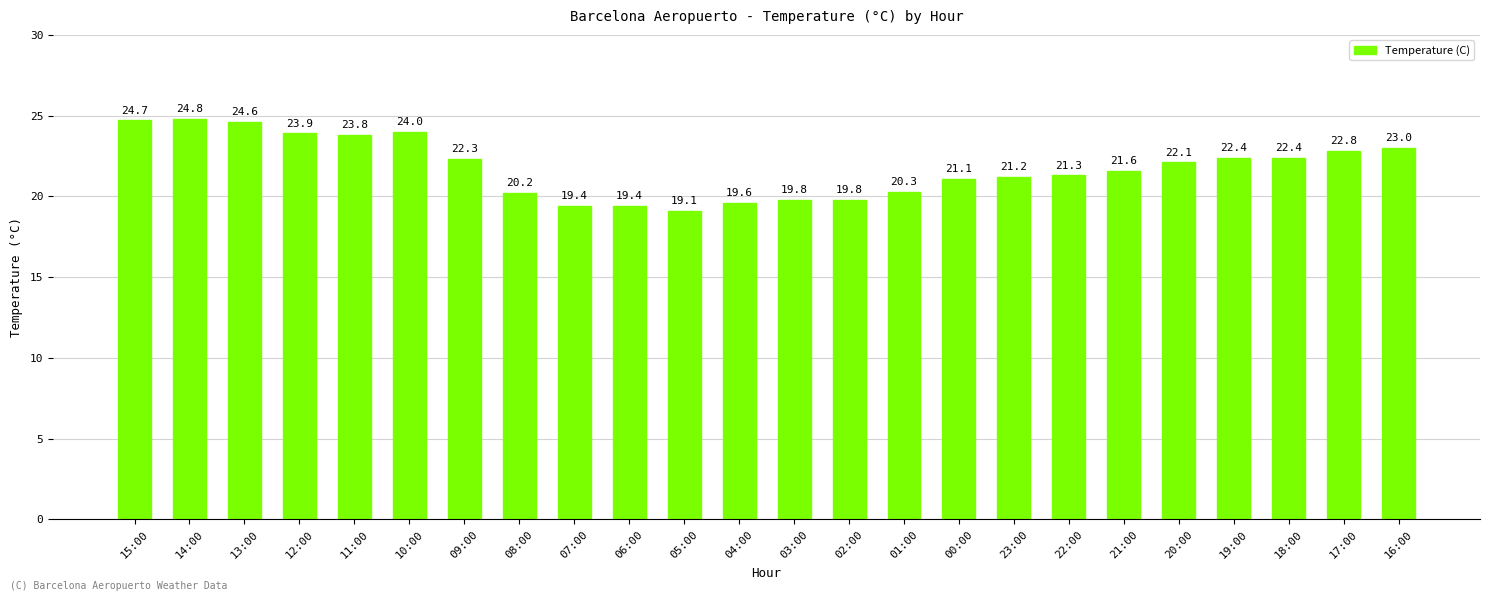

Reading left to right, transcribe all the data shown in this chart.

24.7	24.8	24.6	23.9	23.8	24.0	22.3	20.2	19.4	19.4	19.1	19.6	19.8	19.8	20.3	21.1	21.2	21.3	21.6	22.1	22.4	22.4	22.8	23.0